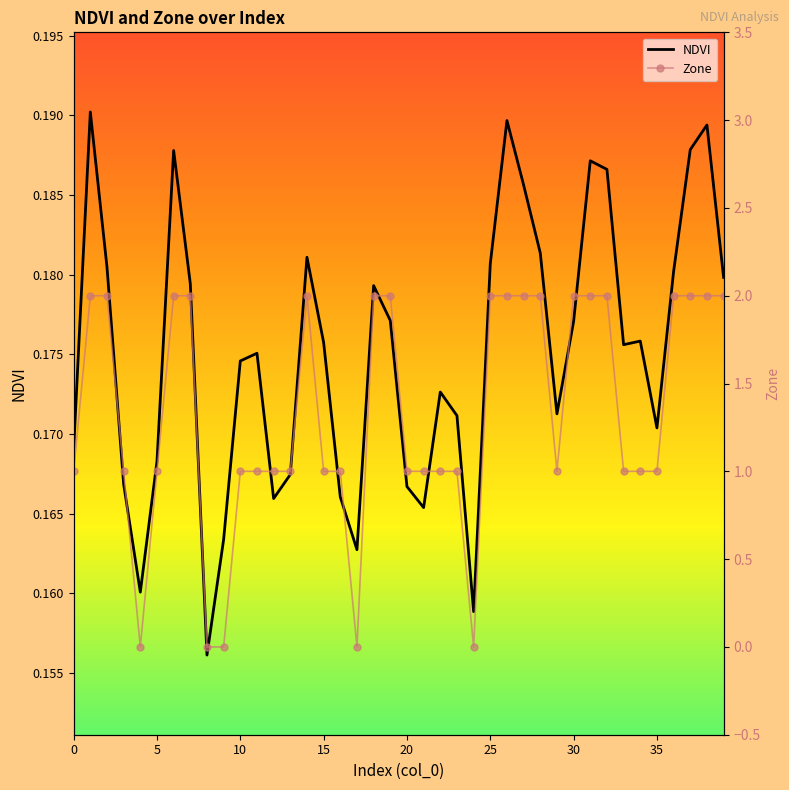

How many lines are shown in the chart?

2